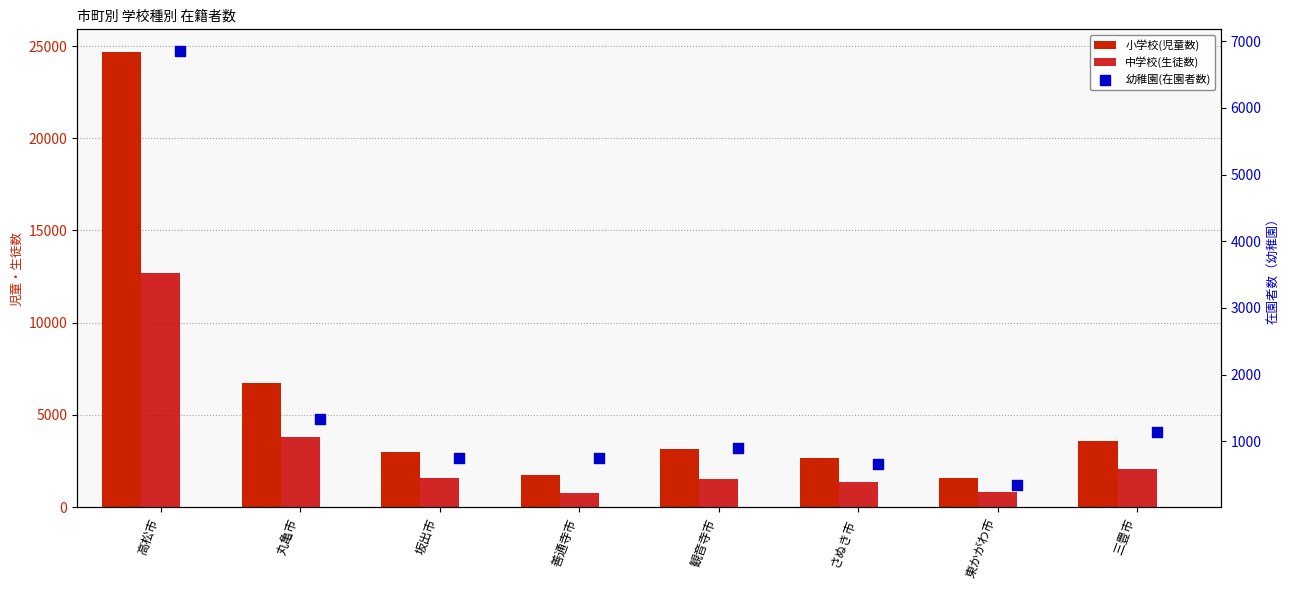

What are all the series names shown in the legend?

小学校(児童数), 中学校(生徒数), 幼稚園(在園者数)